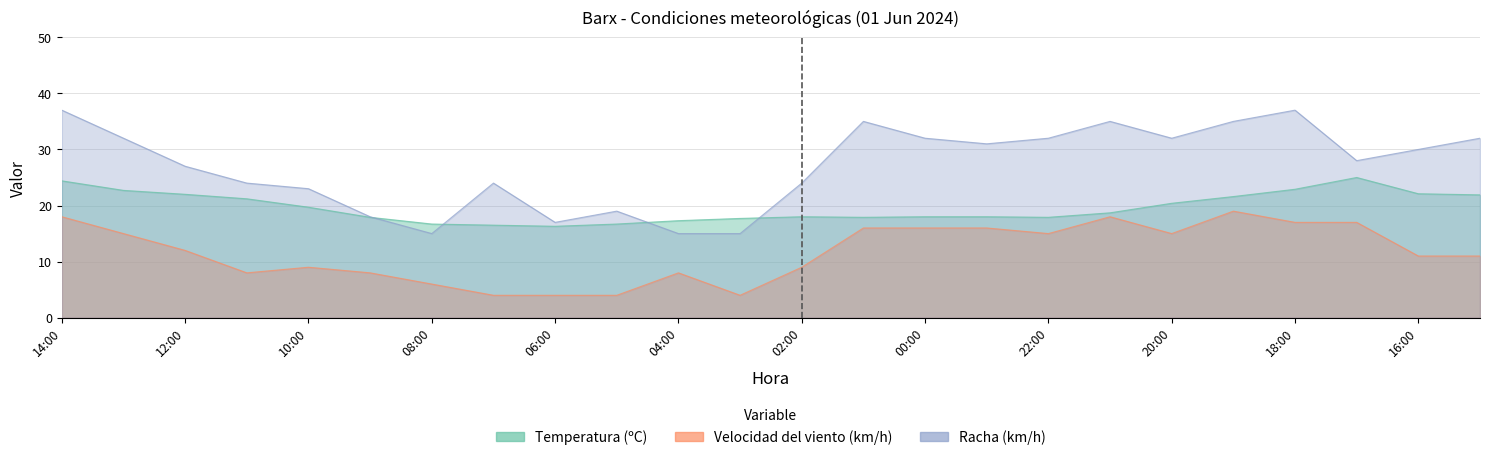

What is the value of the Racha (km/h) point at the 20th from the left?

35.0